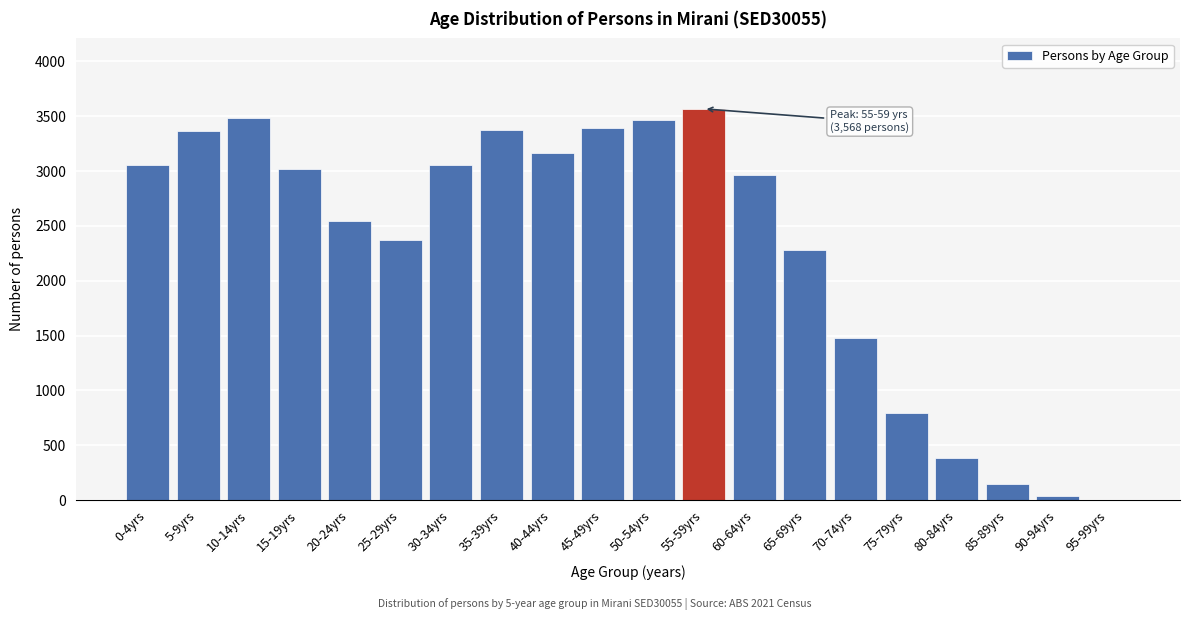

Between 10-14yrs and 80-84yrs, which is larger?

10-14yrs